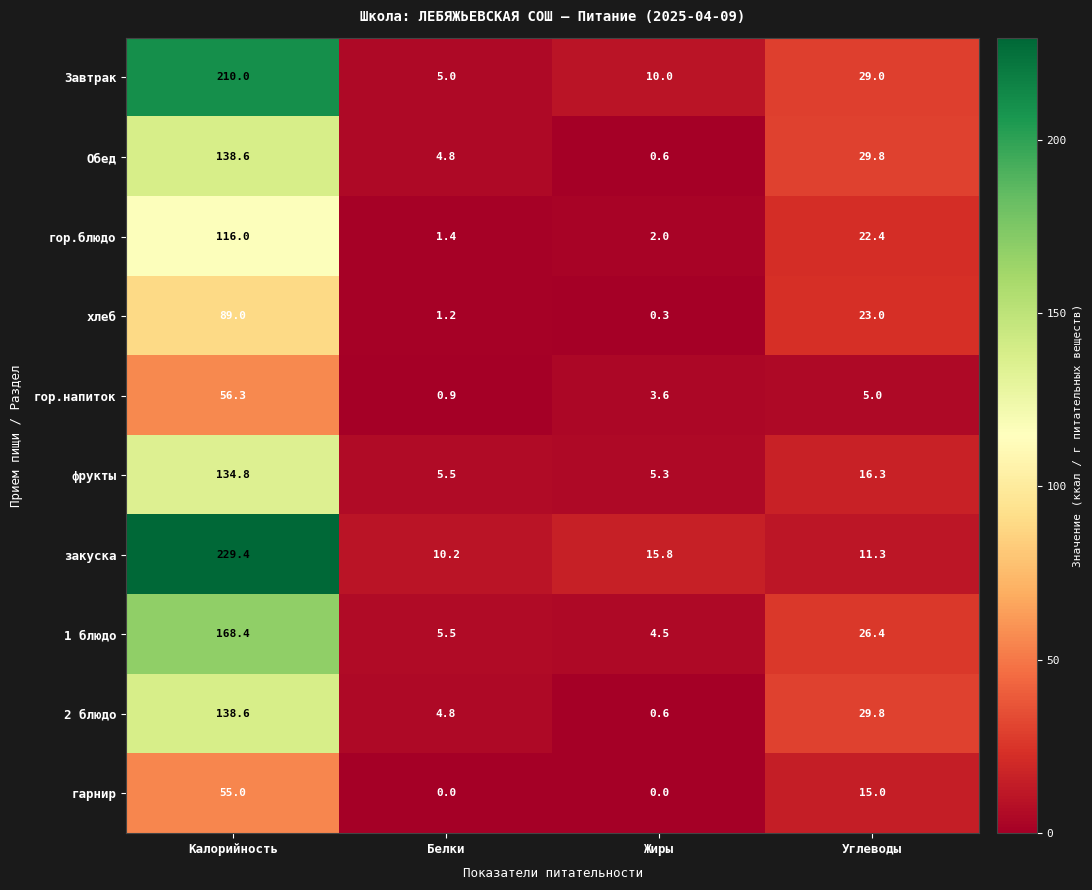

Where does the 1 блюдо series first go above 26?

Калорийность